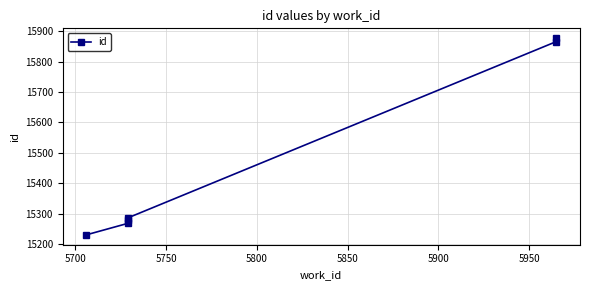

What is the difference between the values at 5850 and 5750?

587